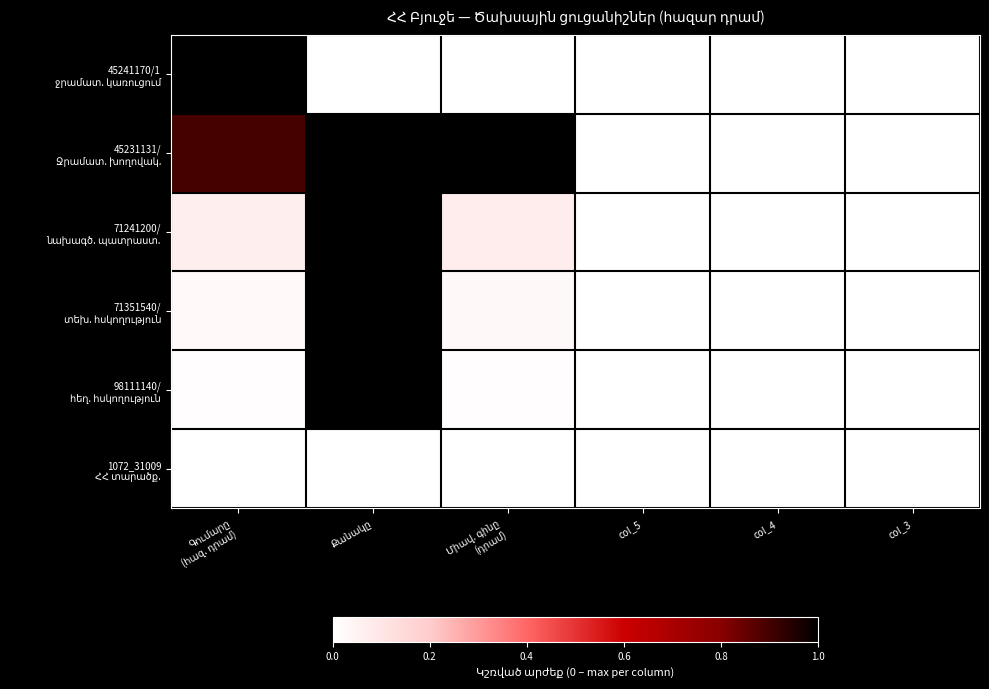

At which category is the sum across all series the highest?

Քանակը